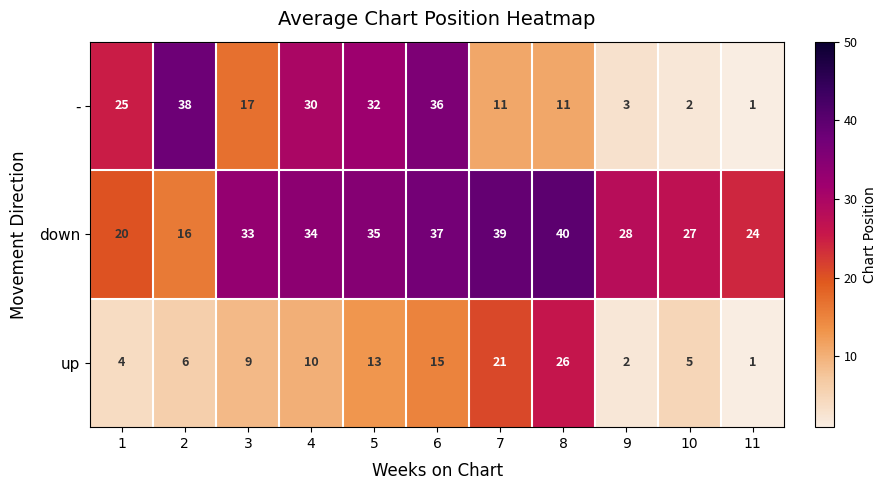

What is the average value of the down series?

30